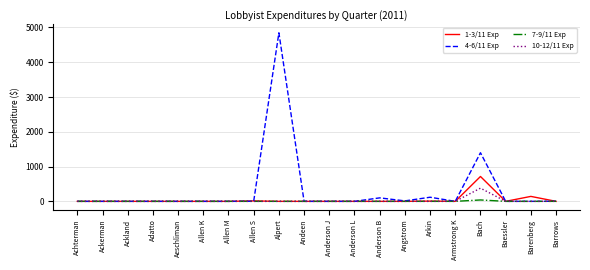

Which series has the widest spread of values?

4-6/11 Exp